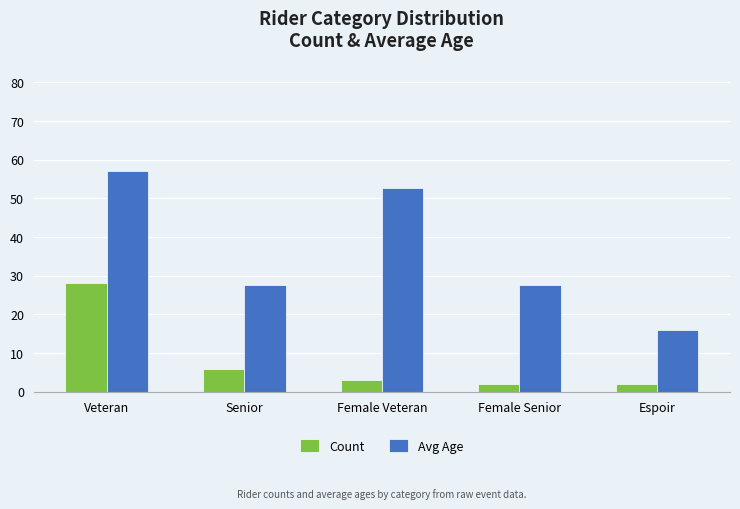

Rank the series by their maximum value, from lowest to highest.

Count, Avg Age